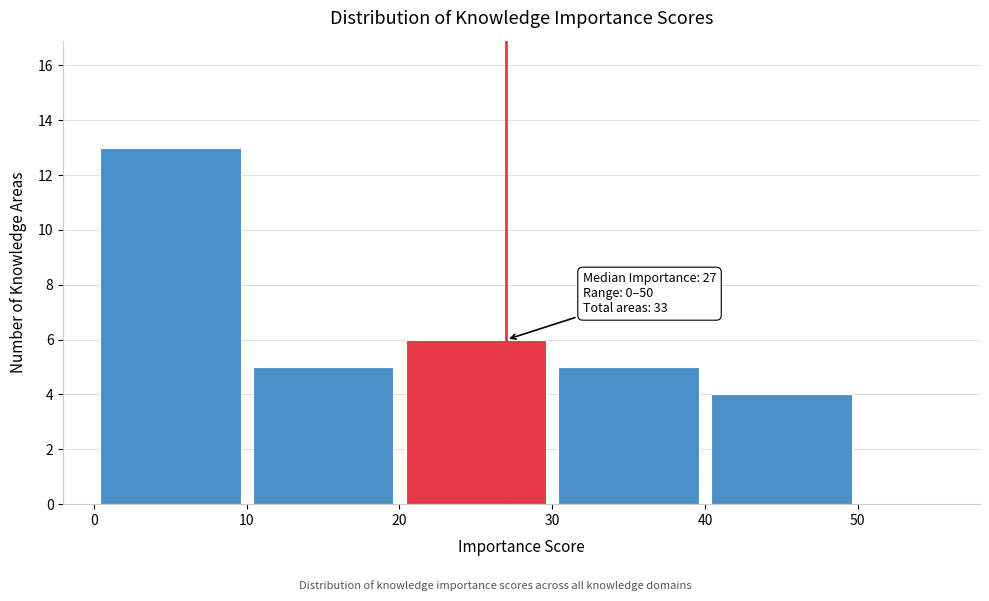

Which range on the x-axis has the tallest bar?

0 to 10